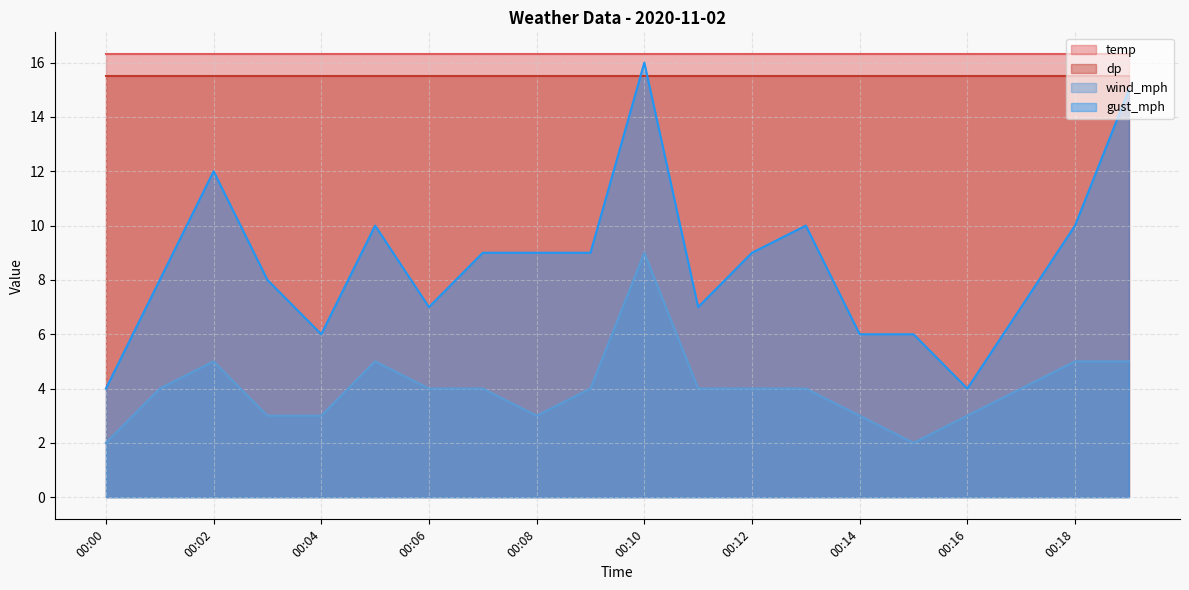

What is the sum of all gust_mph values?

172.0